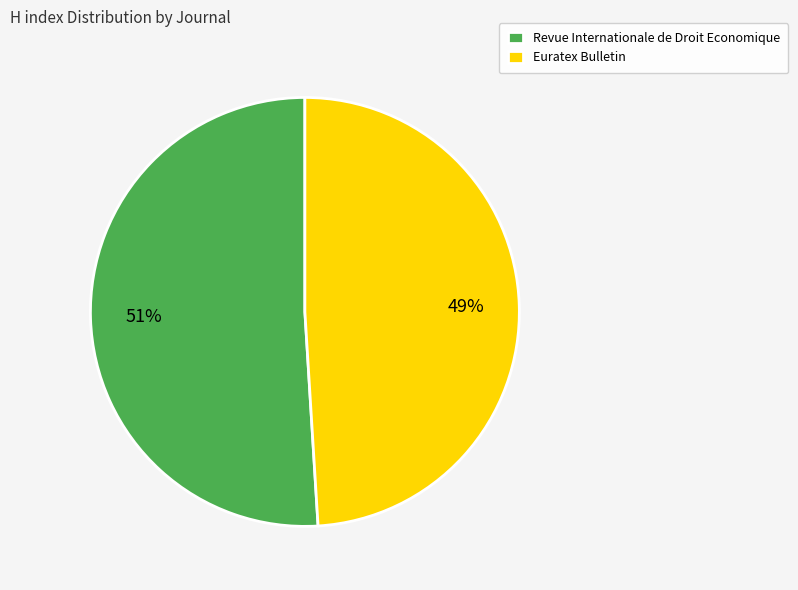

Does Revue Internationale de Droit Economique account for over 50% of the chart?

Yes